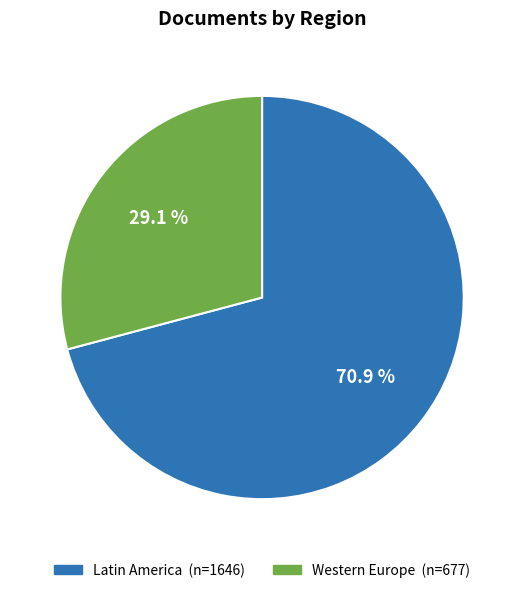

Is there any slice that represents more than half of the pie?

Yes